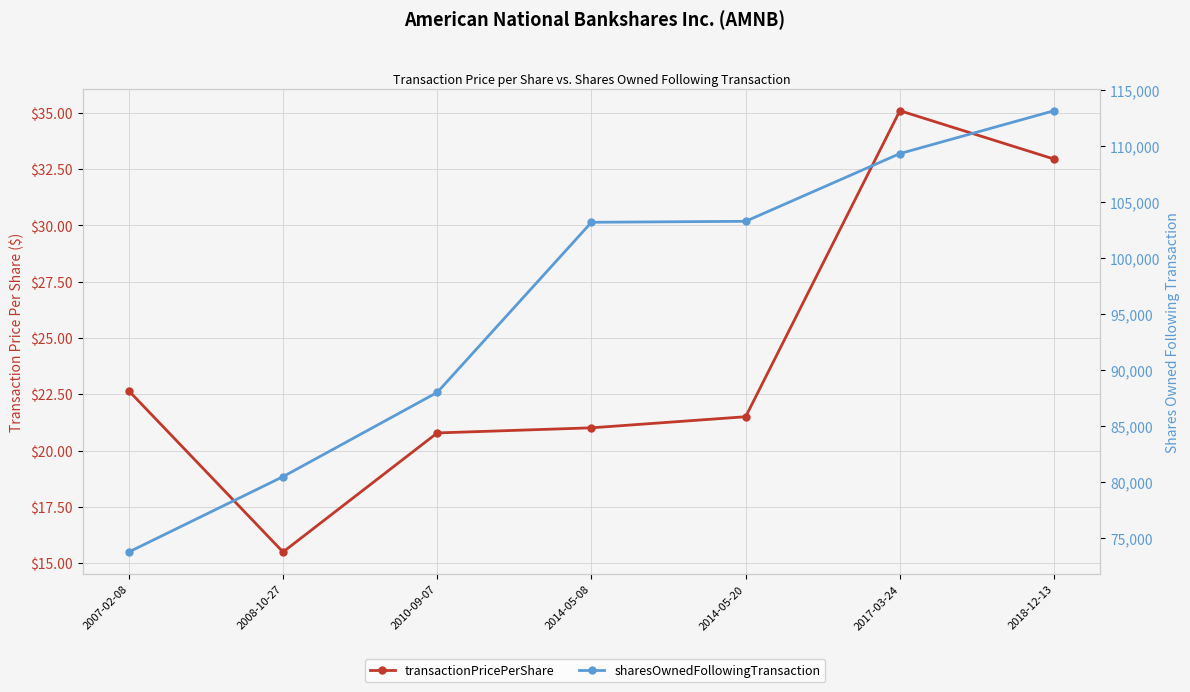

What is the maximum value shown in the chart?

113162.0